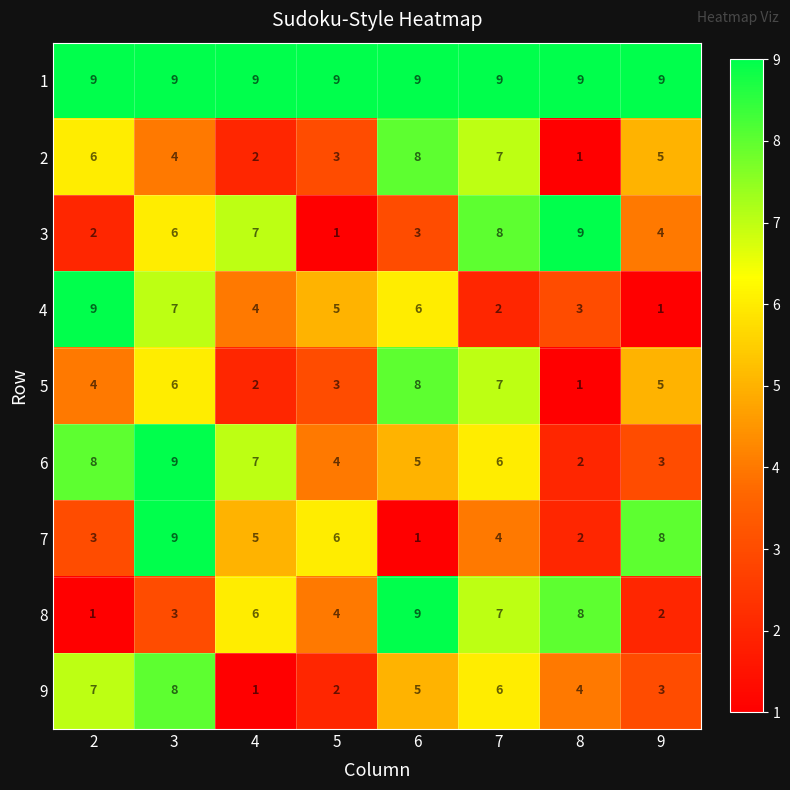

The 1 series shows 5 at 6. True or false?

False